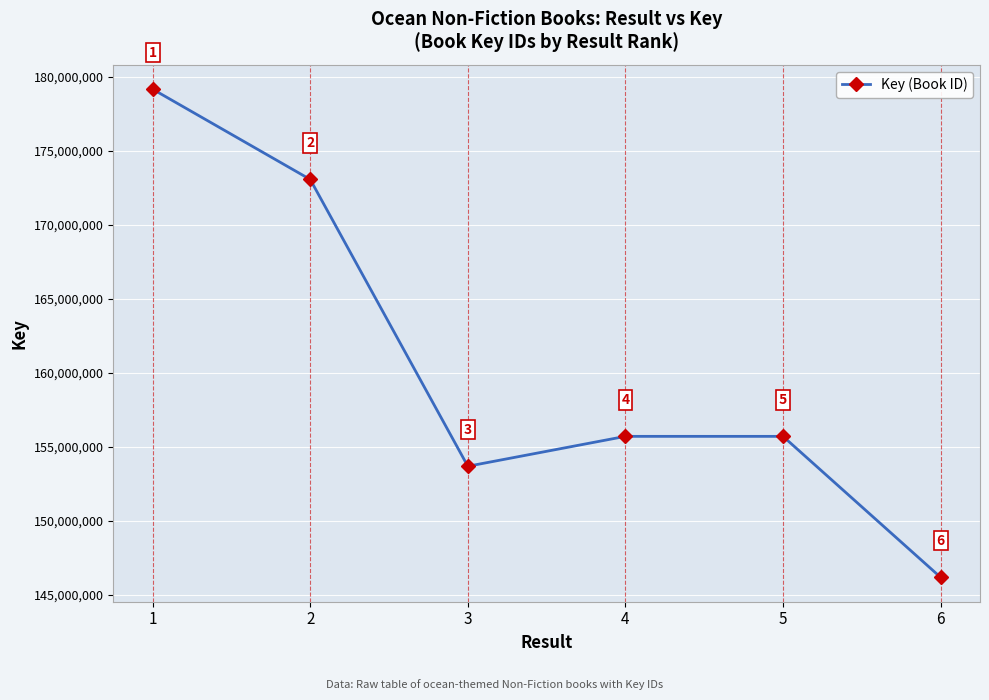

Reading left to right, extract all data points from this chart.

1=179149711	2=173054736	3=153690904	4=155709671	5=155709036	6=146191236